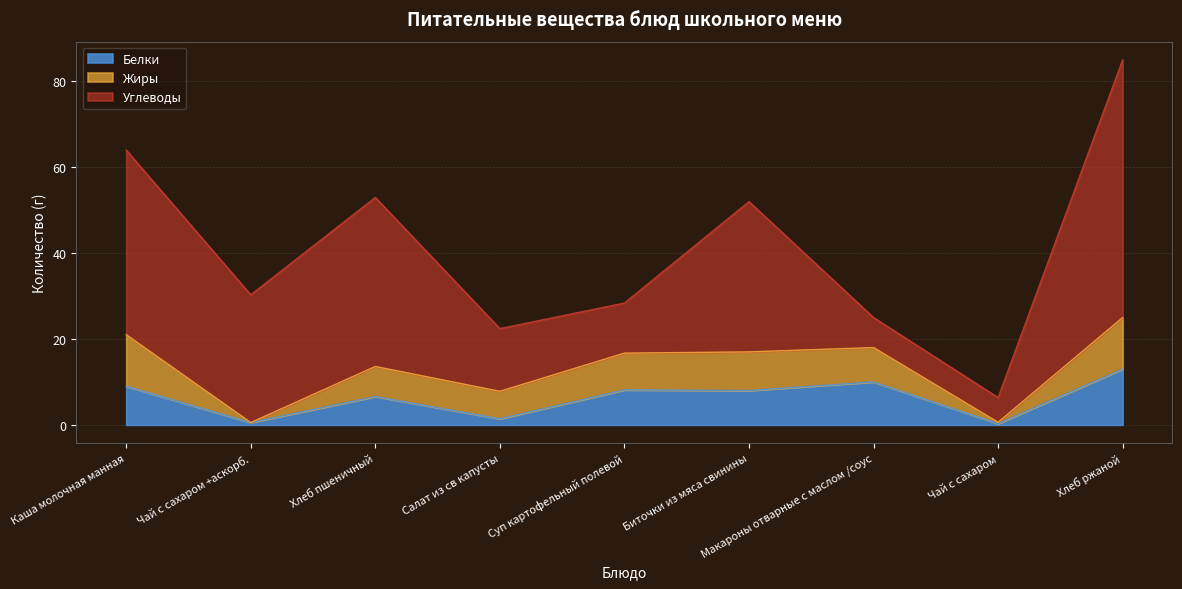

What are all the series names shown in the legend?

Белки, Жиры, Углеводы